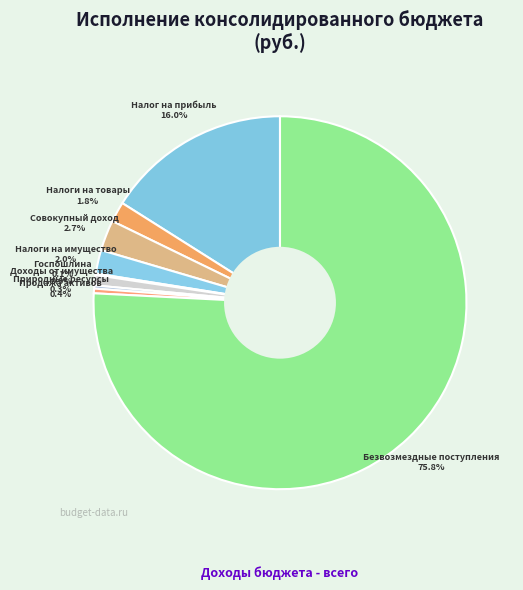

Rank the categories by value from highest to lowest.

БЕЗВОЗМЕЗДНЫЕ ПОСТУПЛЕНИЯ, НАЛОГИ НА ПРИБЫЛЬ, ДОХОДЫ, НАЛОГИ НА СОВОКУПНЫЙ ДОХОД, НАЛОГИ НА ИМУЩЕСТВО, НАЛОГИ НА ТОВАРЫ (РАБОТЫ, УСЛУГИ), ДОХОДЫ ОТ ИСПОЛЬЗОВАНИЯ ИМУЩЕСТВА, ДОХОДЫ ОТ ПРОДАЖИ АКТИВОВ, ПЛАТЕЖИ ПРИ ПОЛЬЗОВАНИИ ПРИРОДНЫМИ РЕСУРСАМИ, ГОСУДАРСТВЕННАЯ ПОШЛИНА